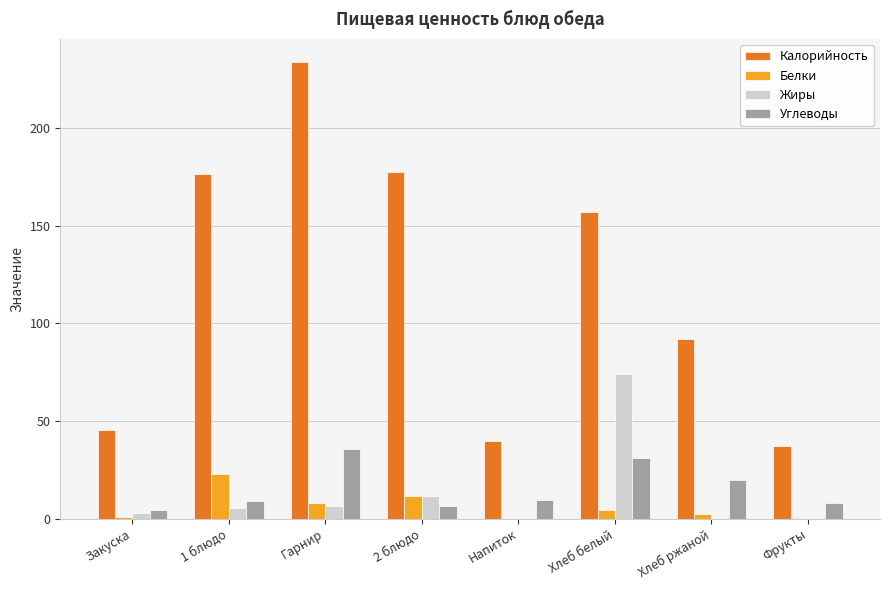

How many values in the Жиры series exceed 5?

4